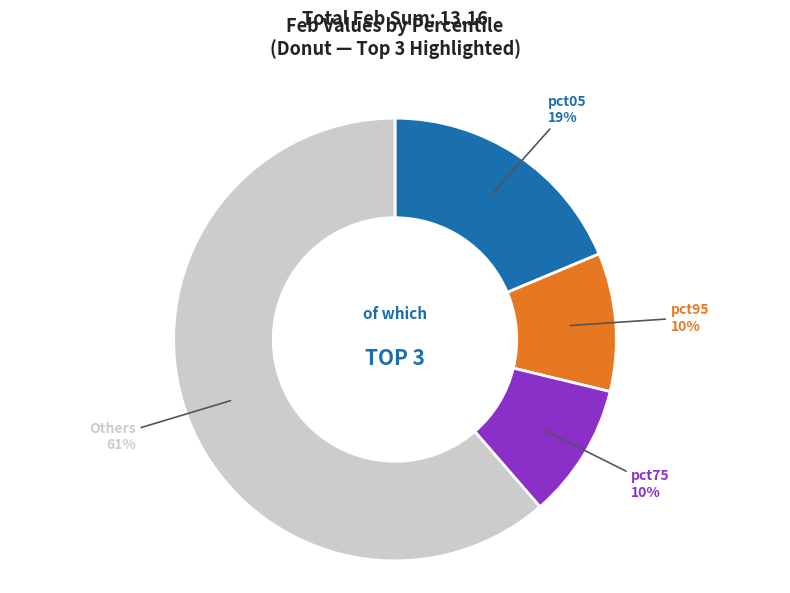

True or false: Others accounts for 61% of the total.

True